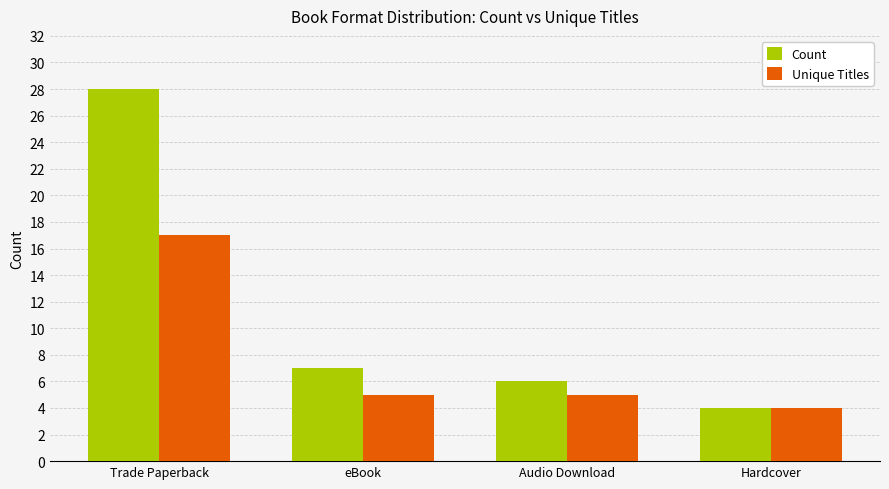

True or false: Unique Titles has a value of 5 at Audio Download.

True